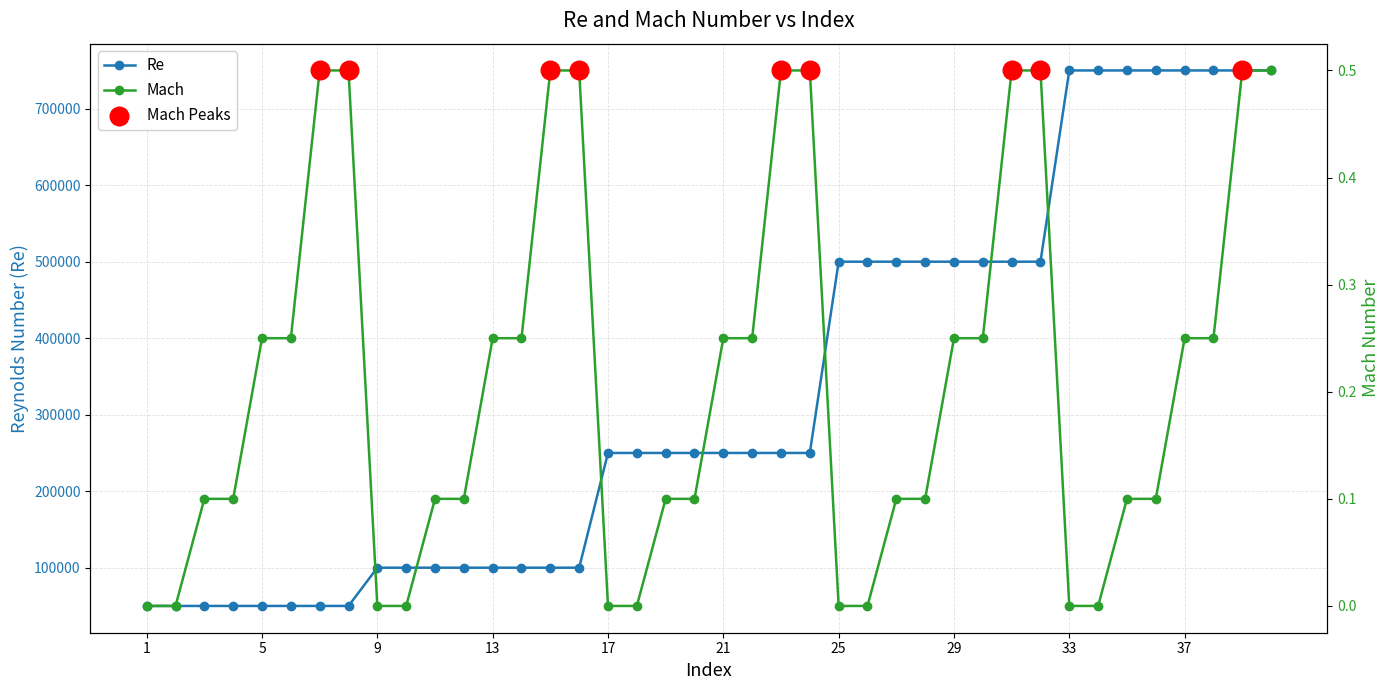

At how many categories does at least one series exceed 174914?

24